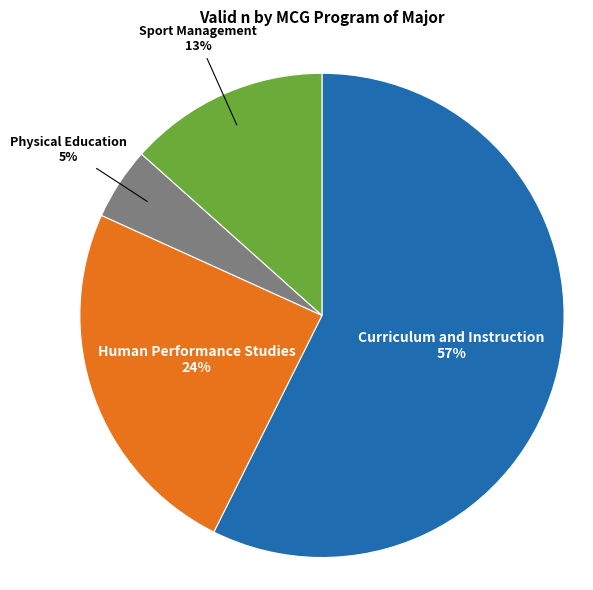

How many segments does this pie chart have?

4